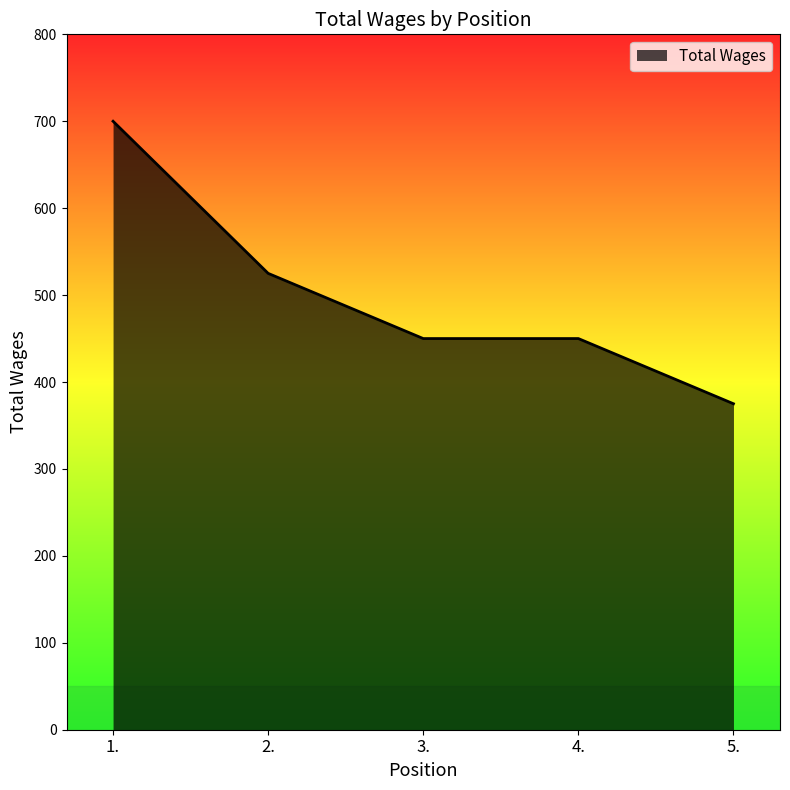

What is the greatest value displayed?

700